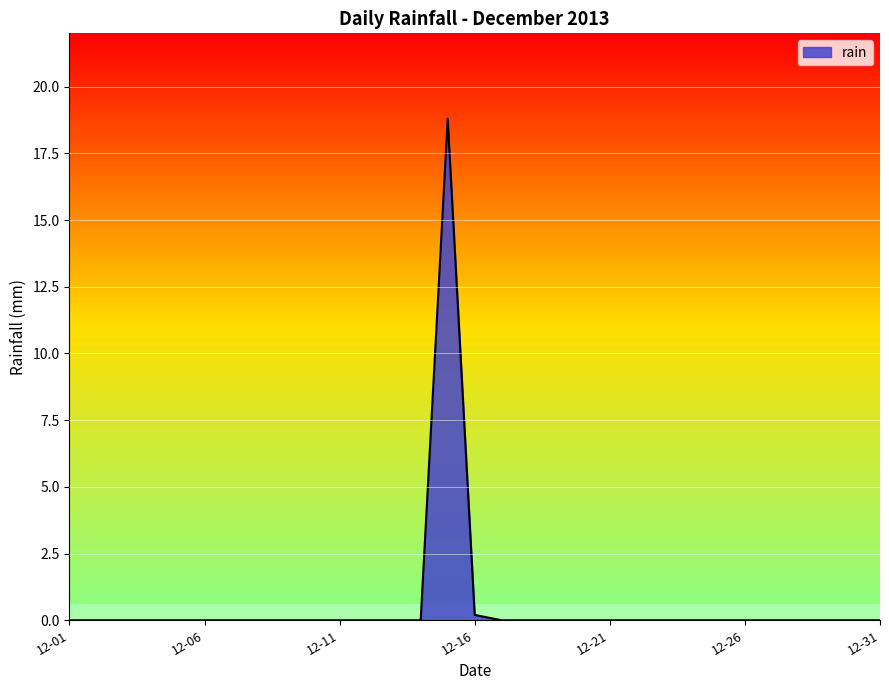

What is the greatest value displayed?

18.8